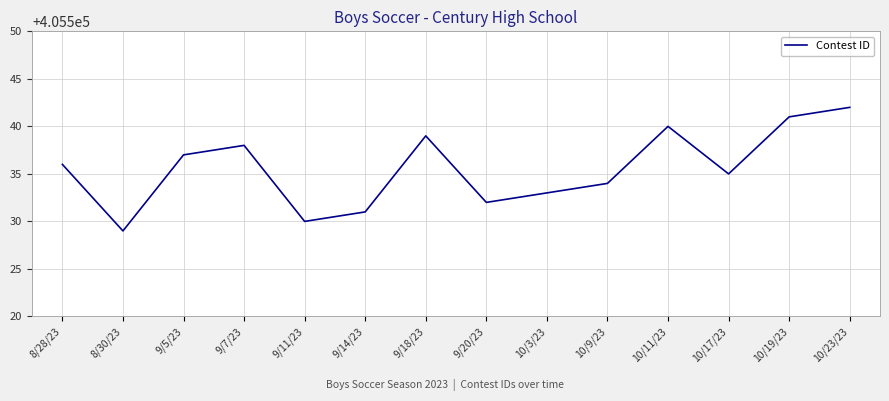

Where is the first local maximum?

9/7/23